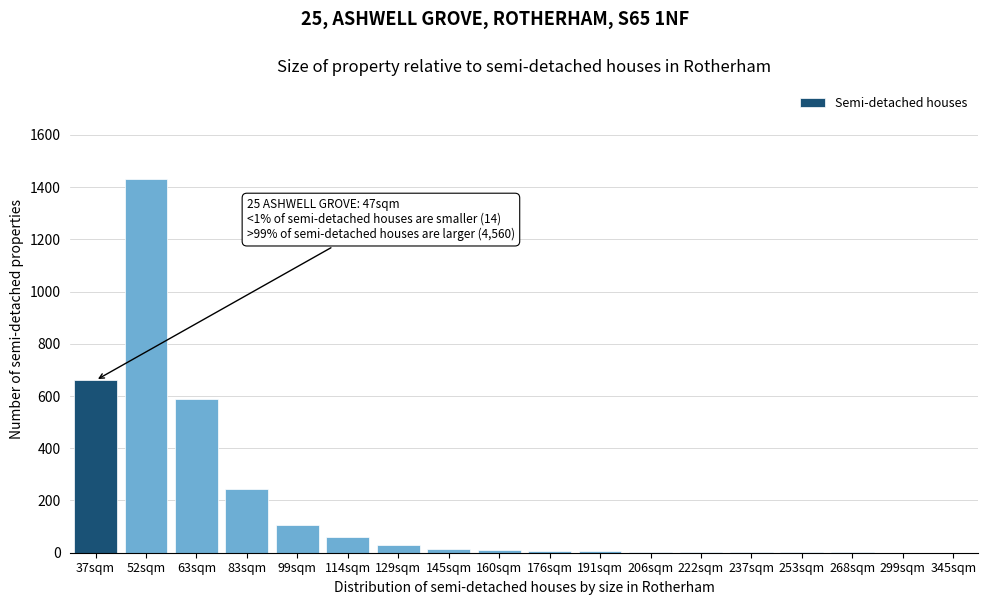

Approximately how many times larger is the value at 83sqm compared to 63sqm?

0.4